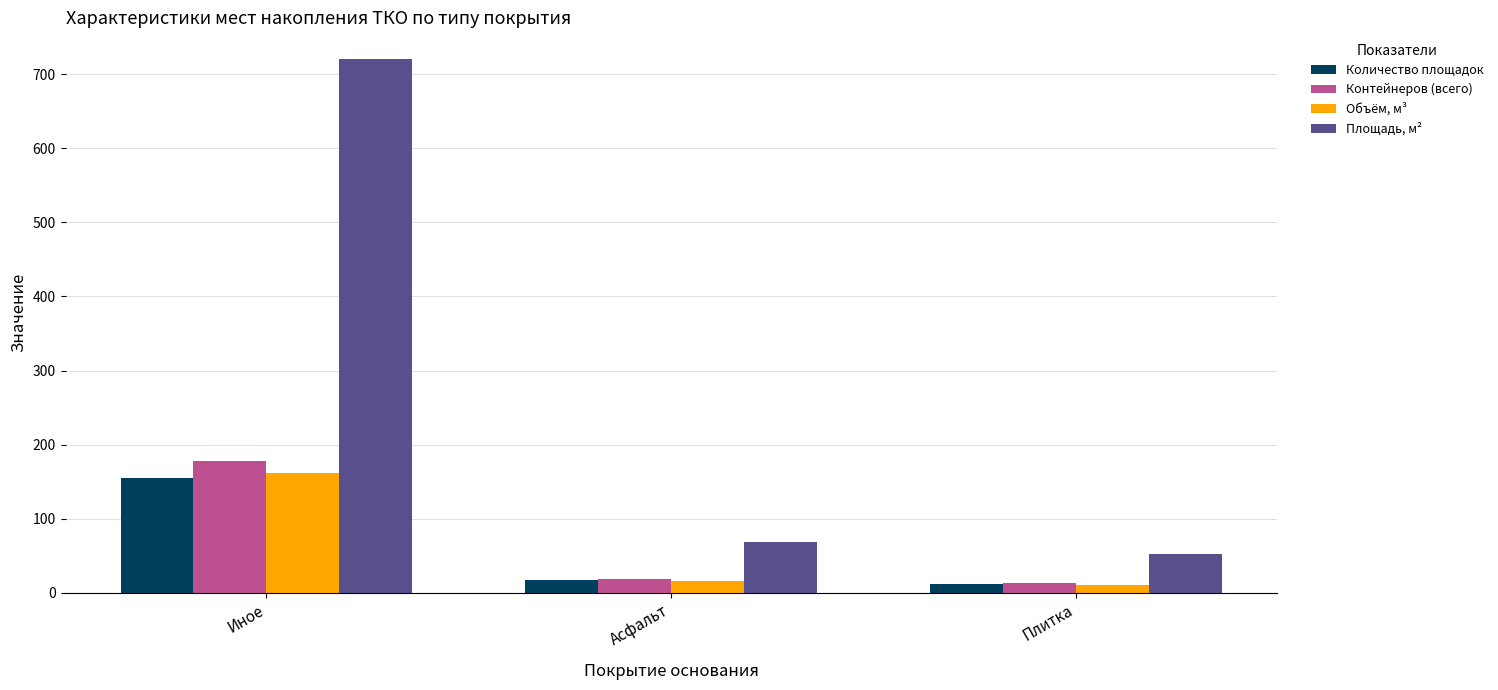

Read the Контейнеров (всего) value at Асфальт.

19.0